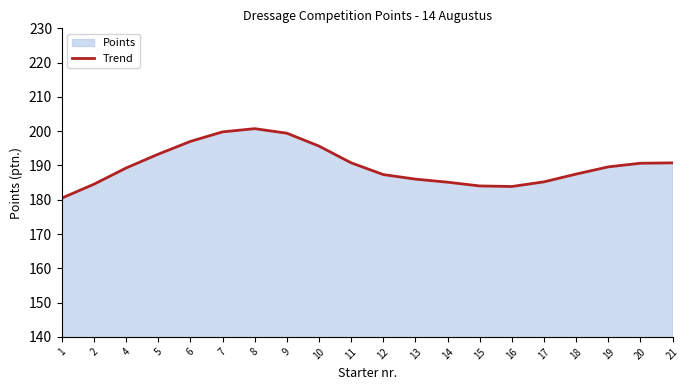

What is the smallest value displayed?

180.5